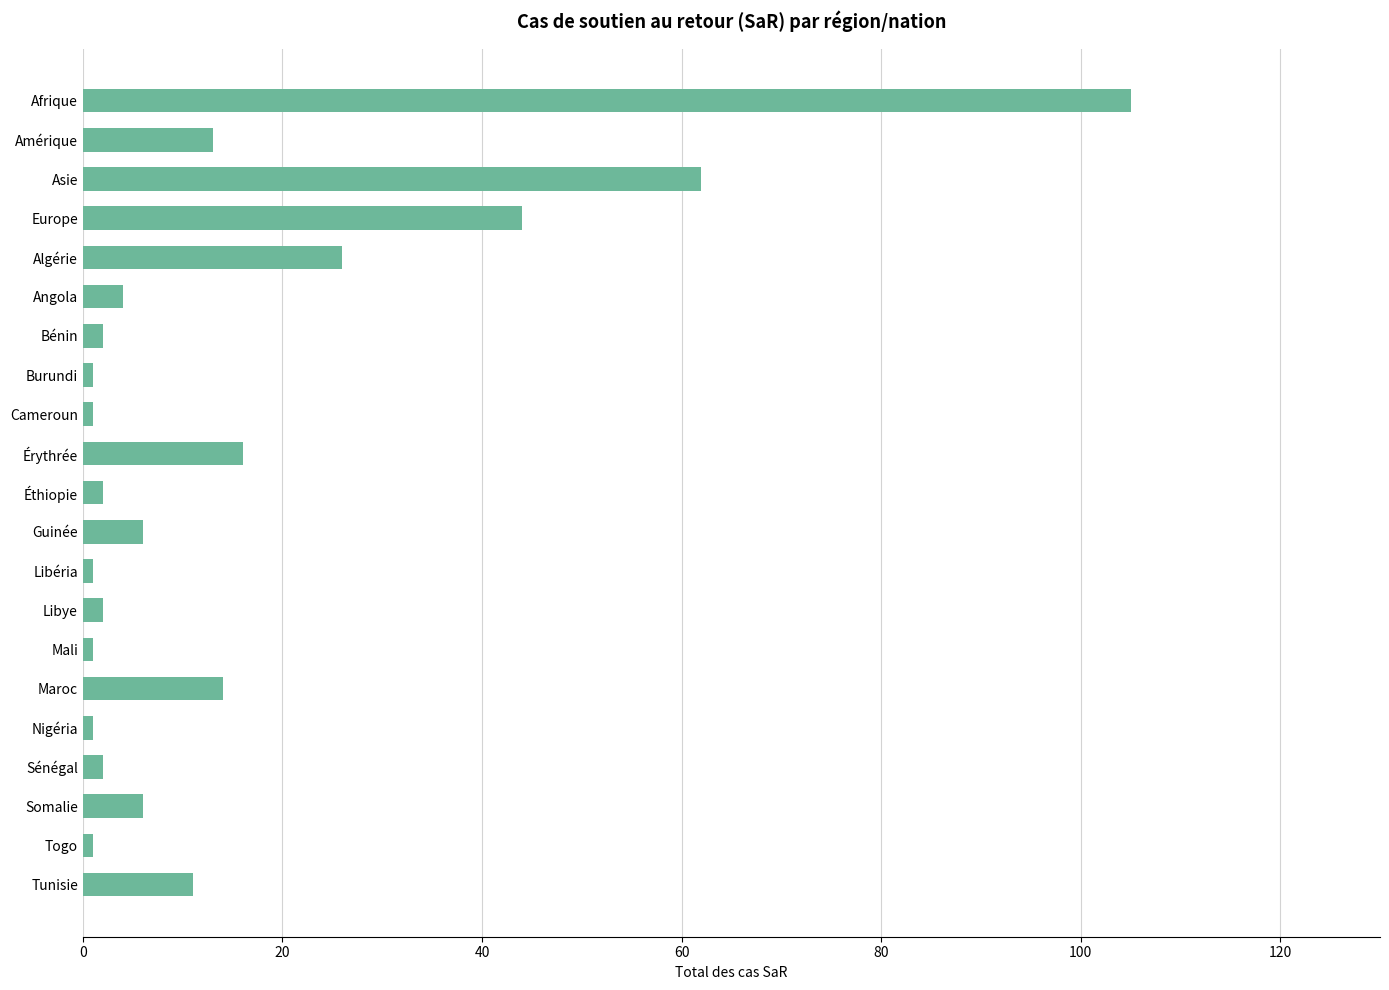

The chart shows a value of 38 at Algérie. True or false?

False